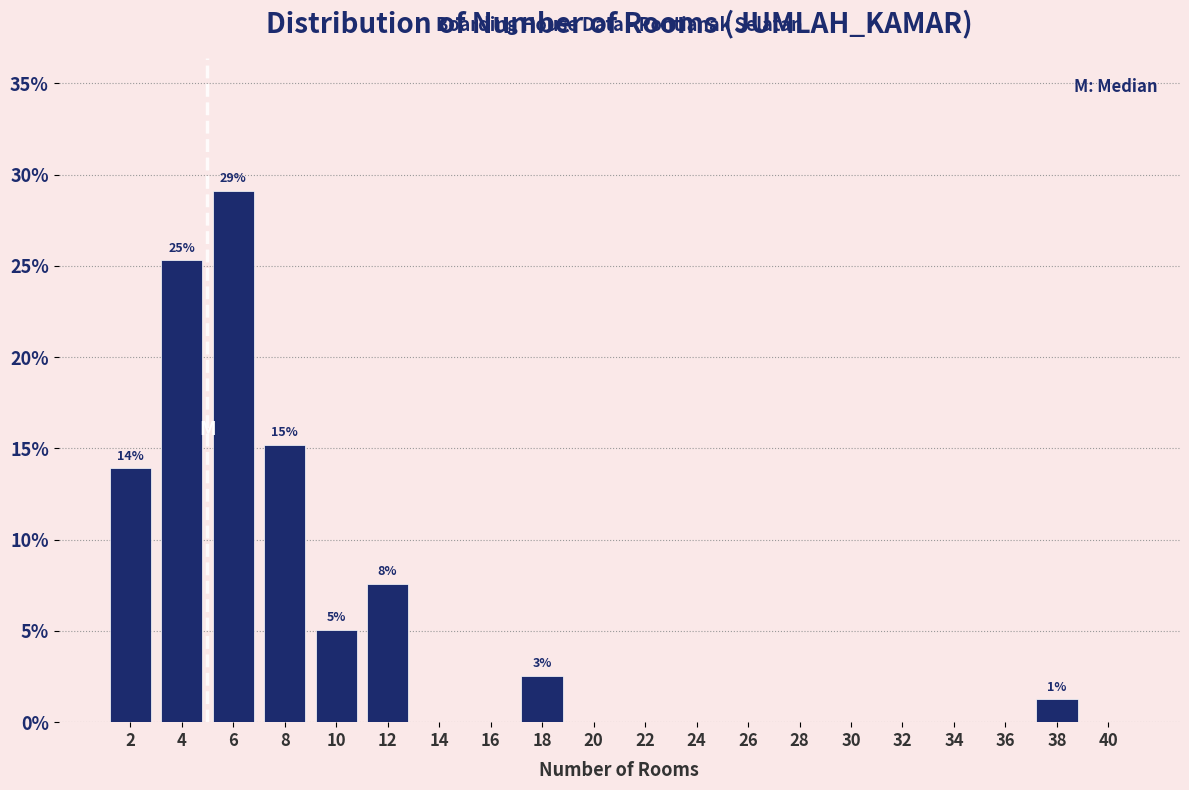

Which range on the x-axis has the tallest bar?

5 to 7